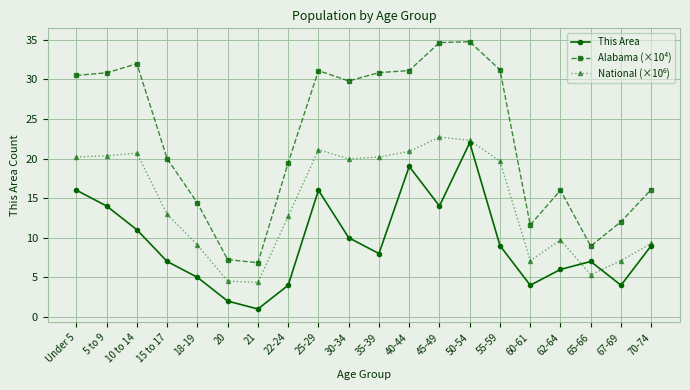

Which label corresponds to the smallest value in the chart?

21